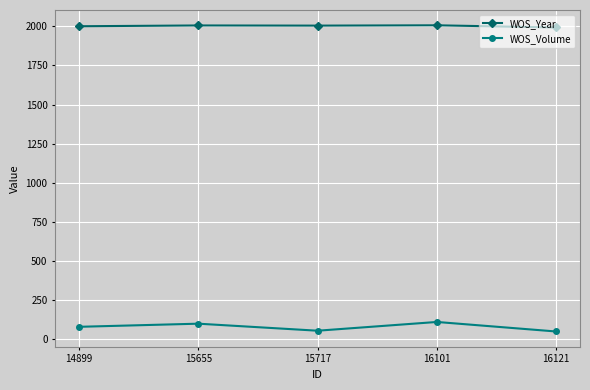

What is the total value across all series at 15717?

2058